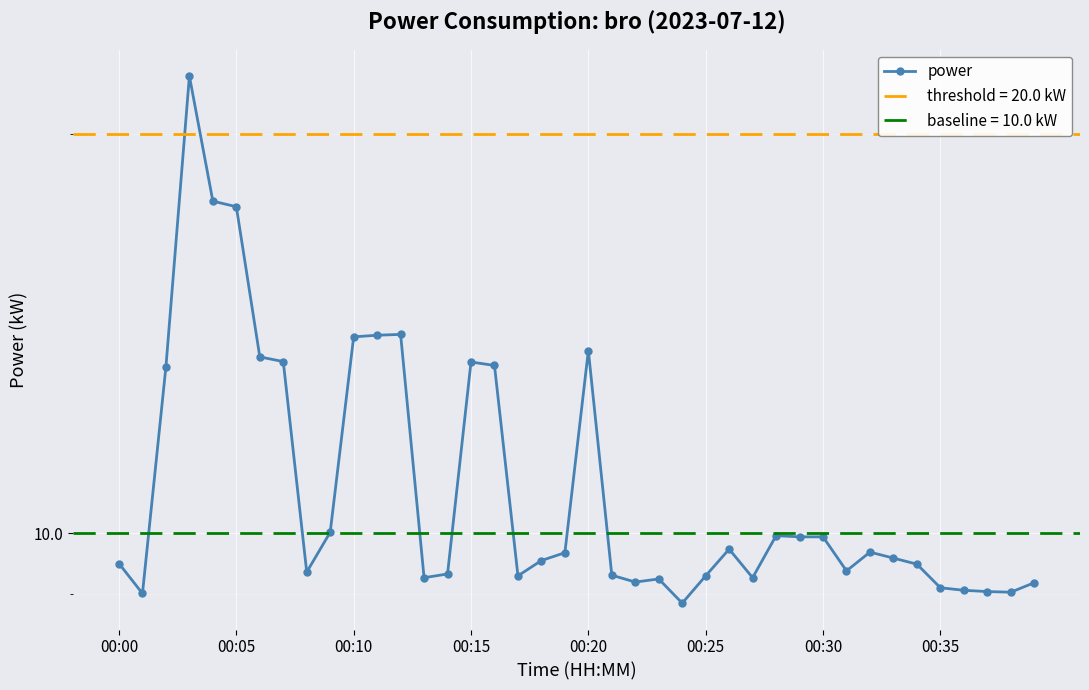

What position from the left is 28?

29